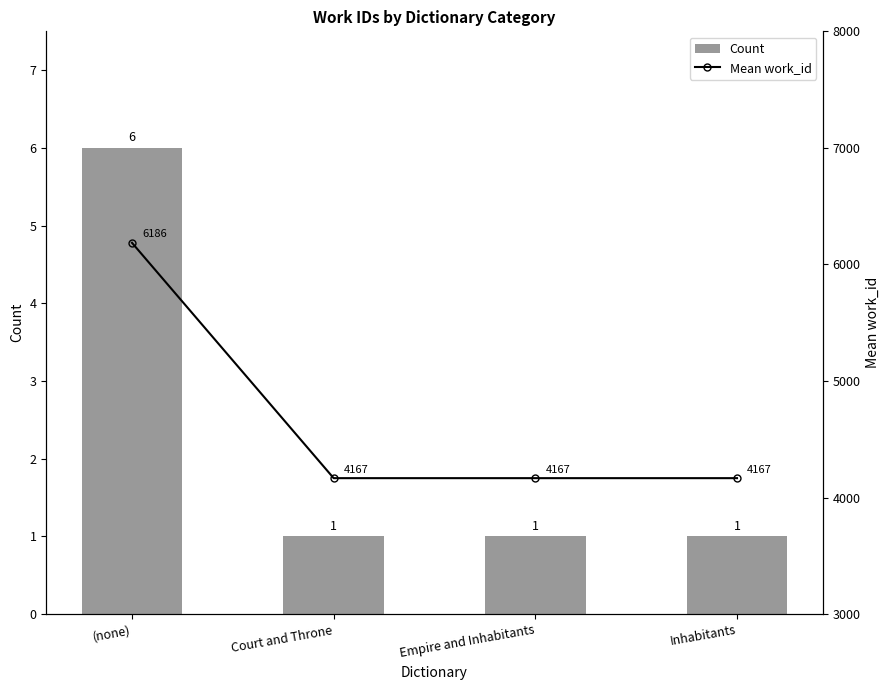

List the series in order of their overall mean, lowest first.

Count, Mean work_id